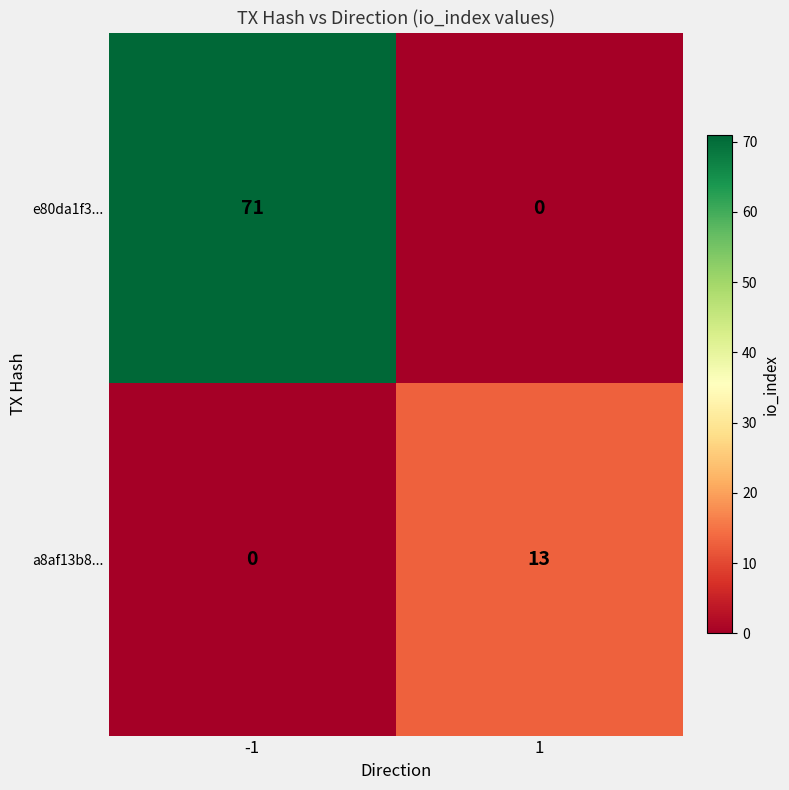

Rank the series by their average value, from highest to lowest.

e80da1f3..., a8af13b8...